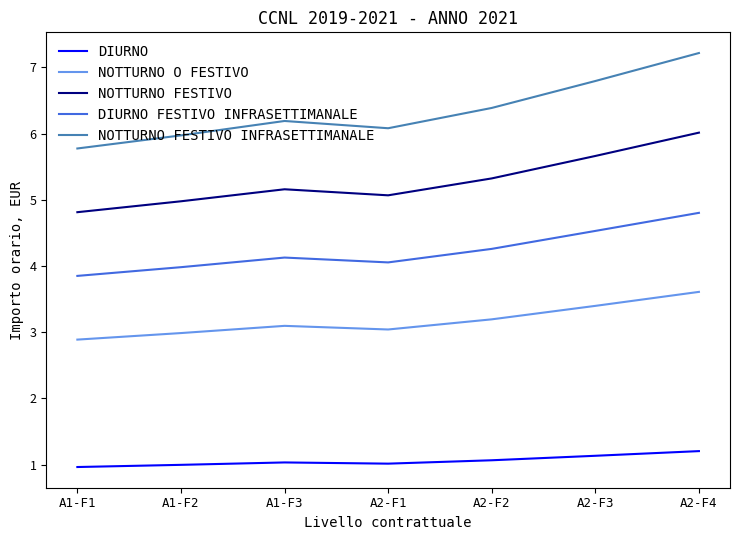

What position from the left is A1-F2?

2